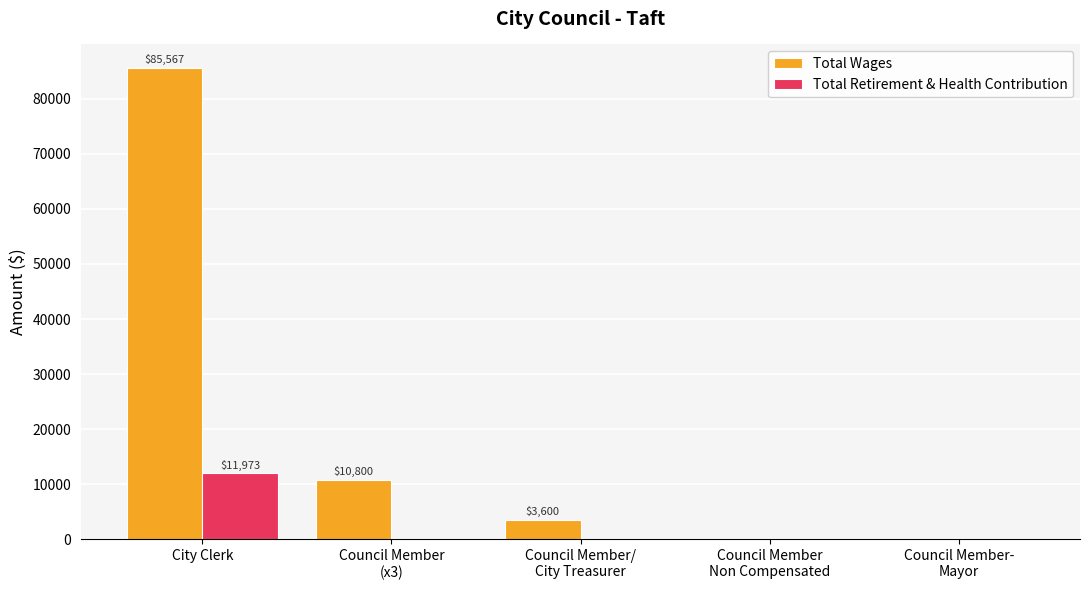

What is the total value across all series at City Clerk?

97540